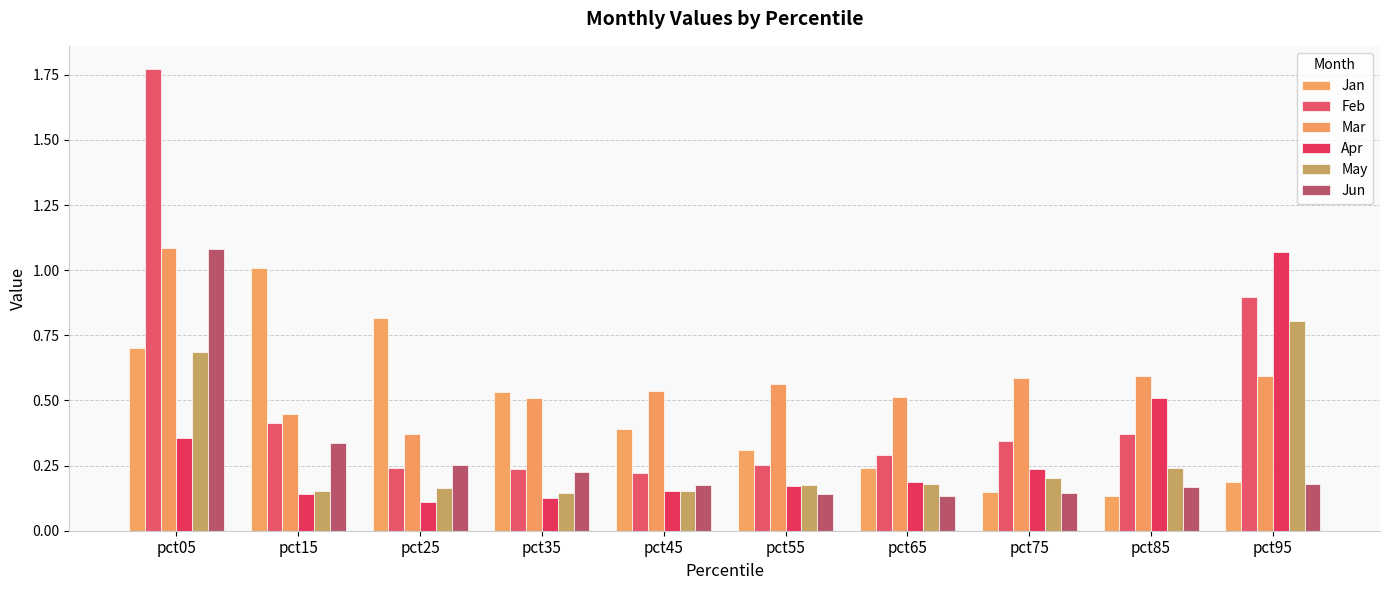

List the series in order of their peak value, lowest first.

May, Jan, Apr, Jun, Mar, Feb